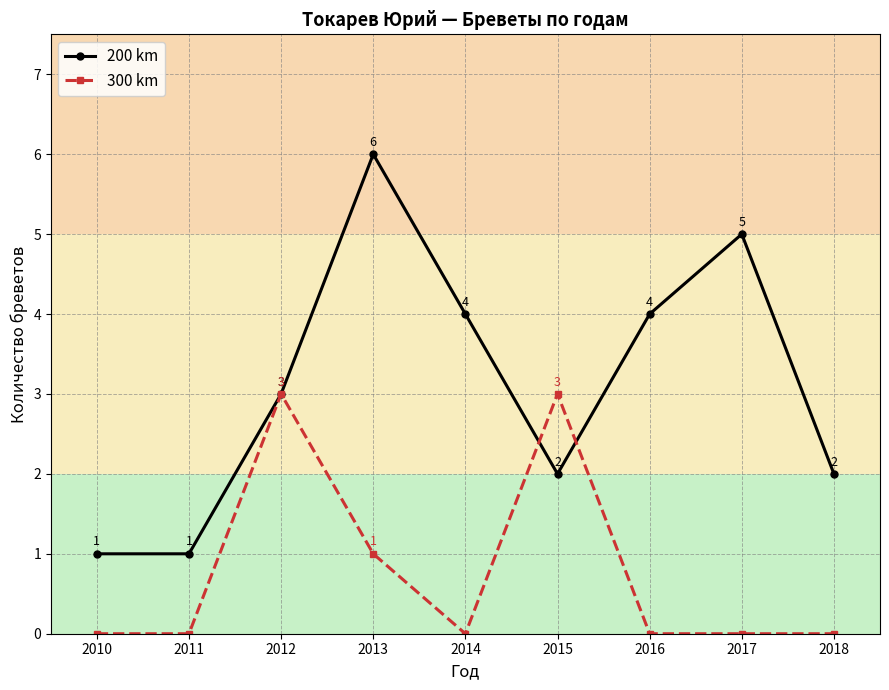

True or false: 200 km has a value of 7 at 2015.

False